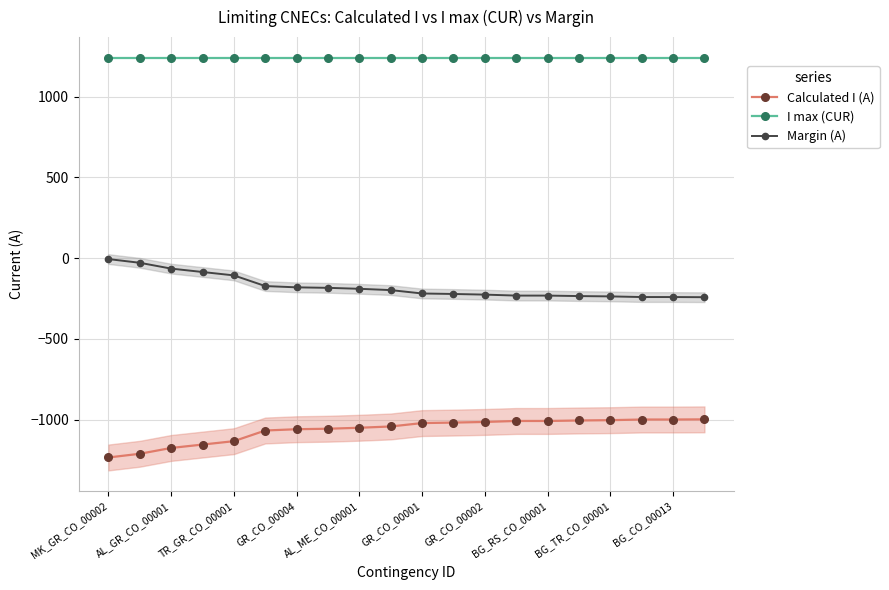

True or false: Calculated I (A) and I max (CUR) cross at least once.

False